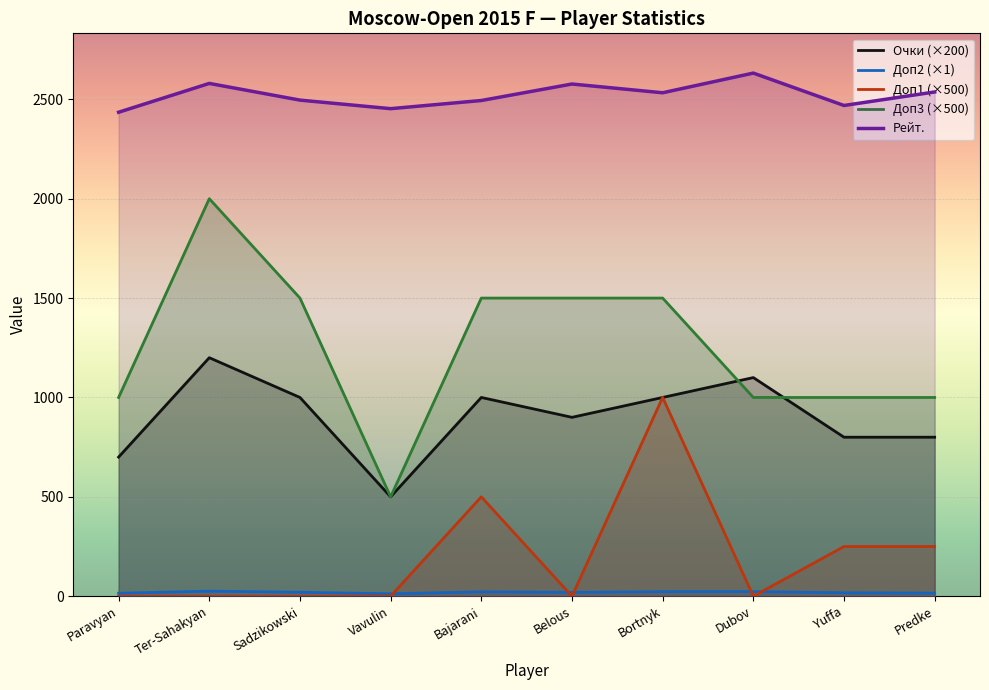

What is the label of the 9th point from the left?

Yuffa